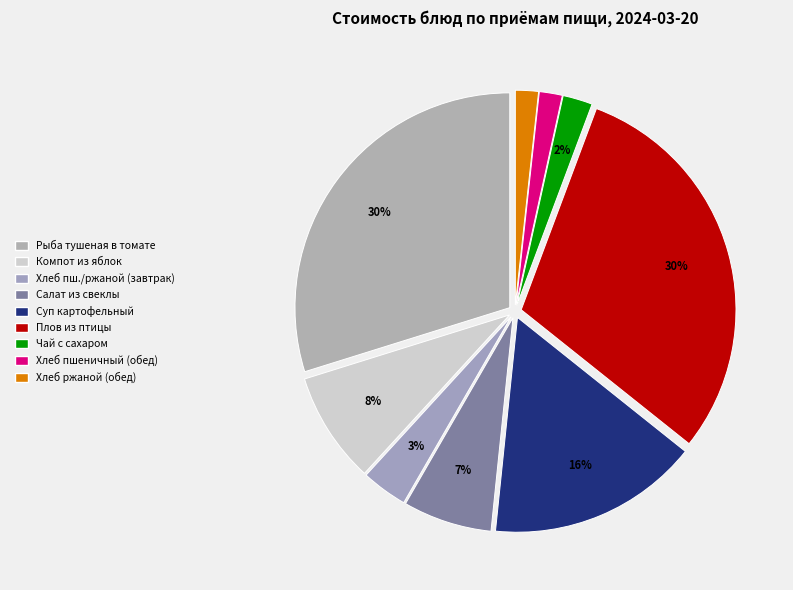

How many slices are in this pie chart?

9